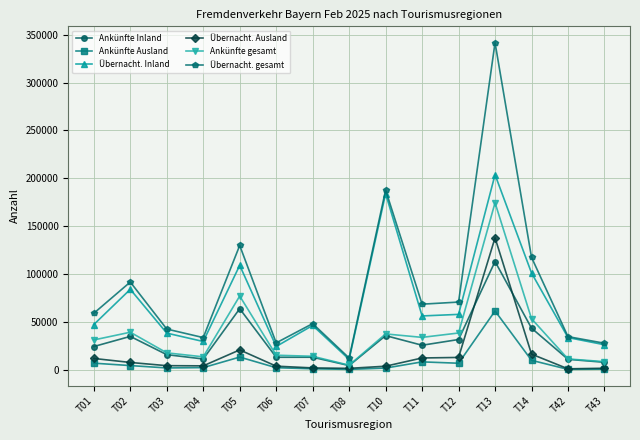

True or false: Übernacht. Ausland has more than 0 interior local peaks.

True